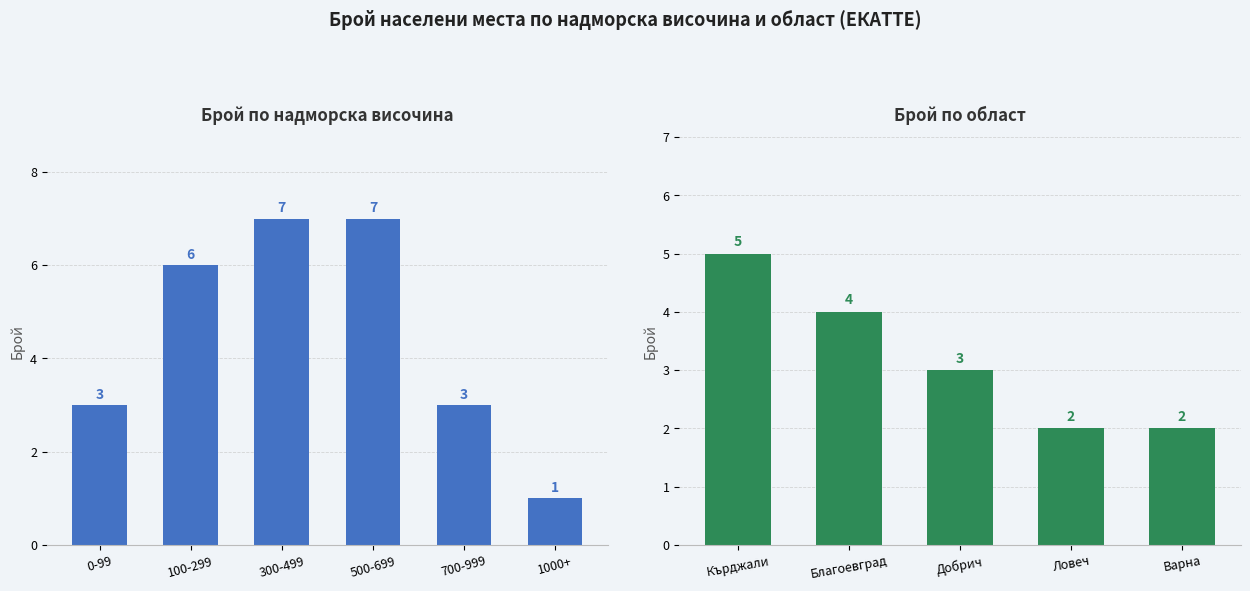

How many series are shown in this chart?

2